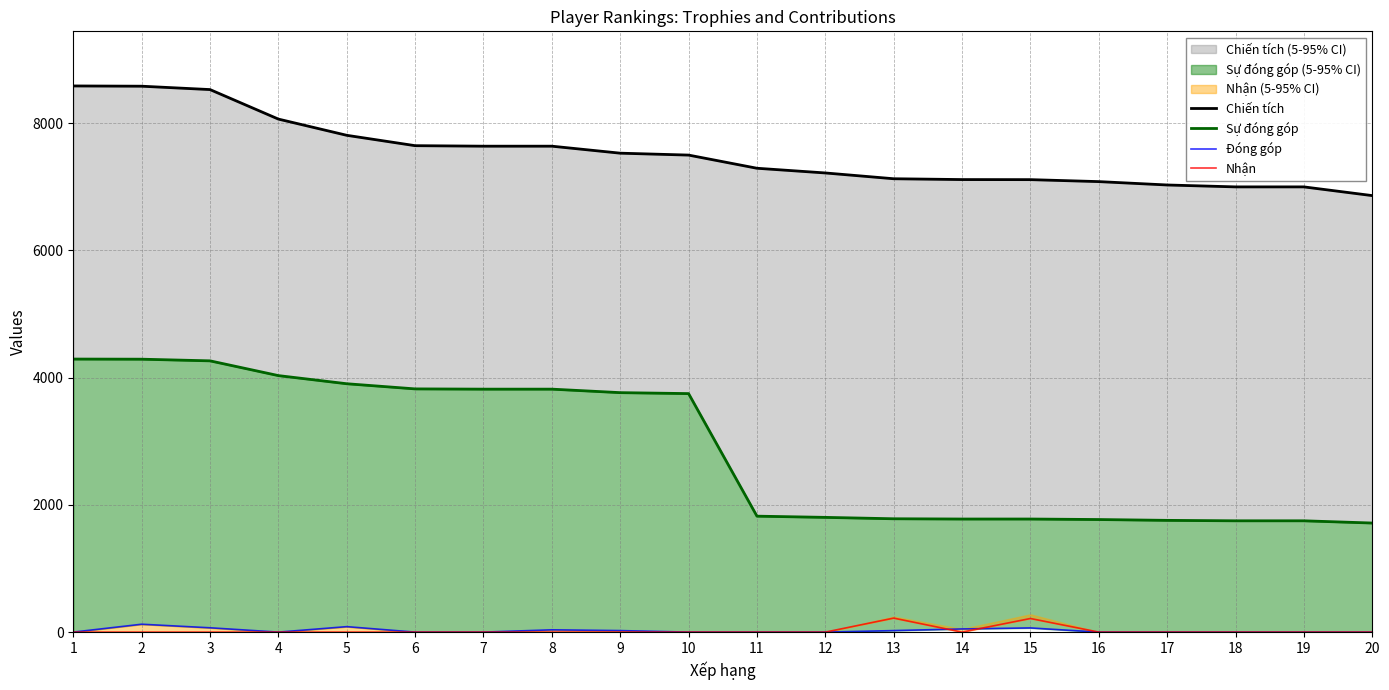

Is it true that Nhận equals 0 at 4?

True